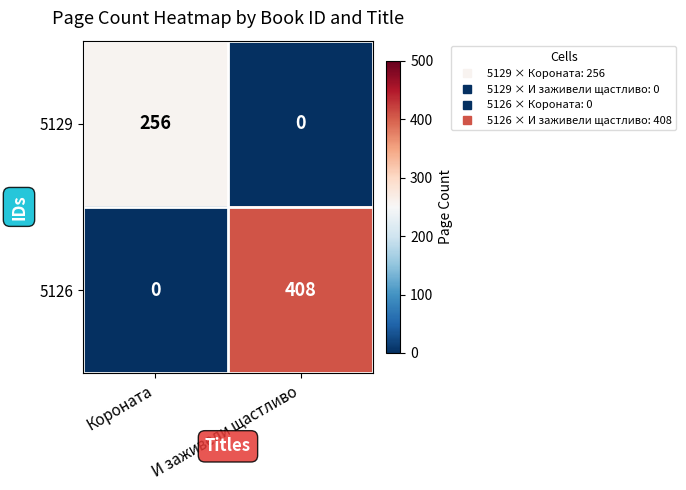

Reading right to left, list all the values displayed in this chart.

5129: 0	256
5126: 408	0